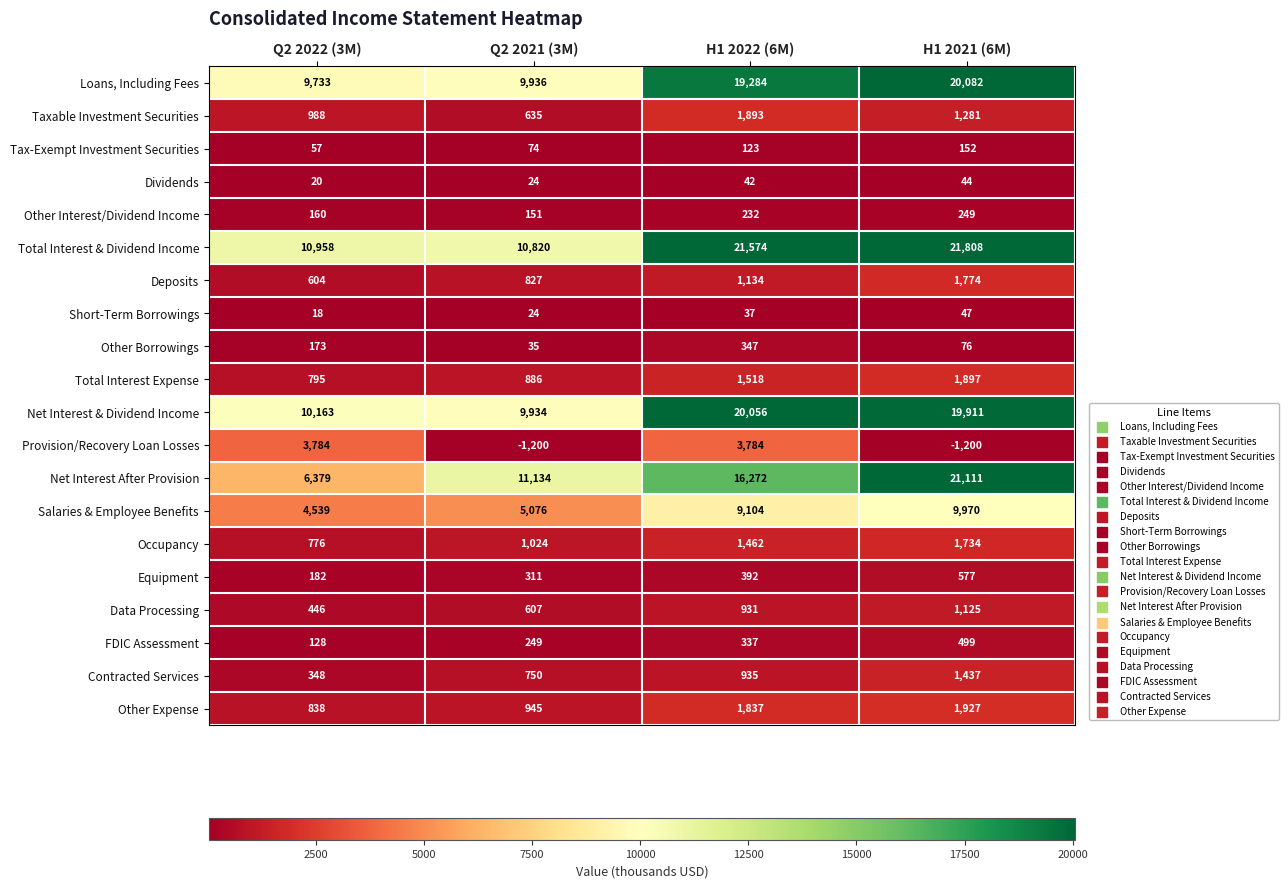

The Short-Term Borrowings series shows 24 at Q2 2021 (3M). True or false?

True